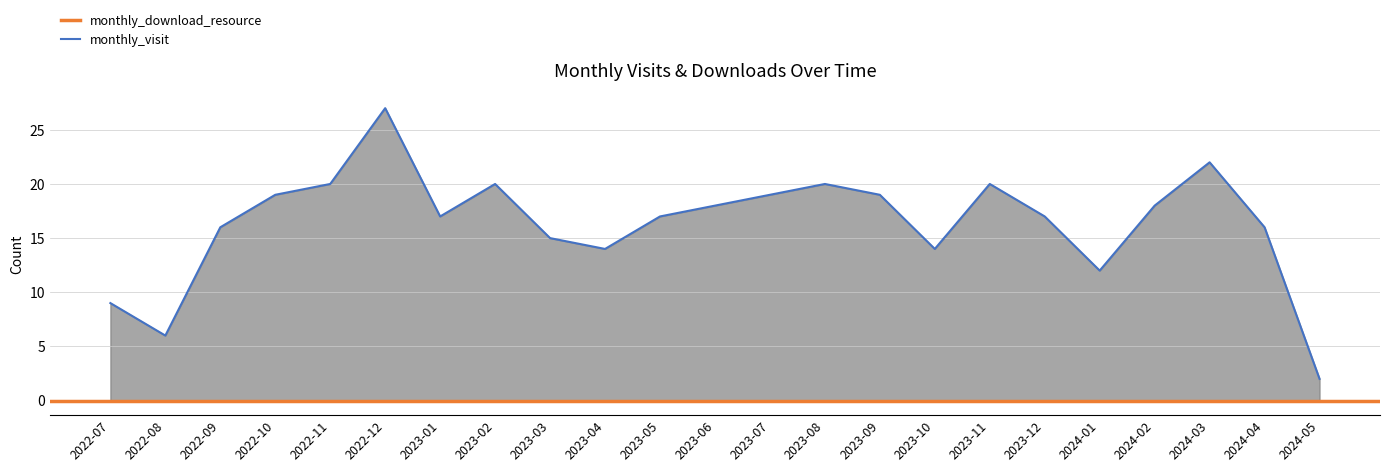

List the labels in order of value, smallest first.

2024-05, 2022-08, 2022-07, 2024-01, 2023-04, 2023-10, 2023-03, 2022-09, 2024-04, 2023-01, 2023-05, 2023-12, 2023-06, 2024-02, 2022-10, 2023-07, 2023-09, 2022-11, 2023-02, 2023-08, 2023-11, 2024-03, 2022-12